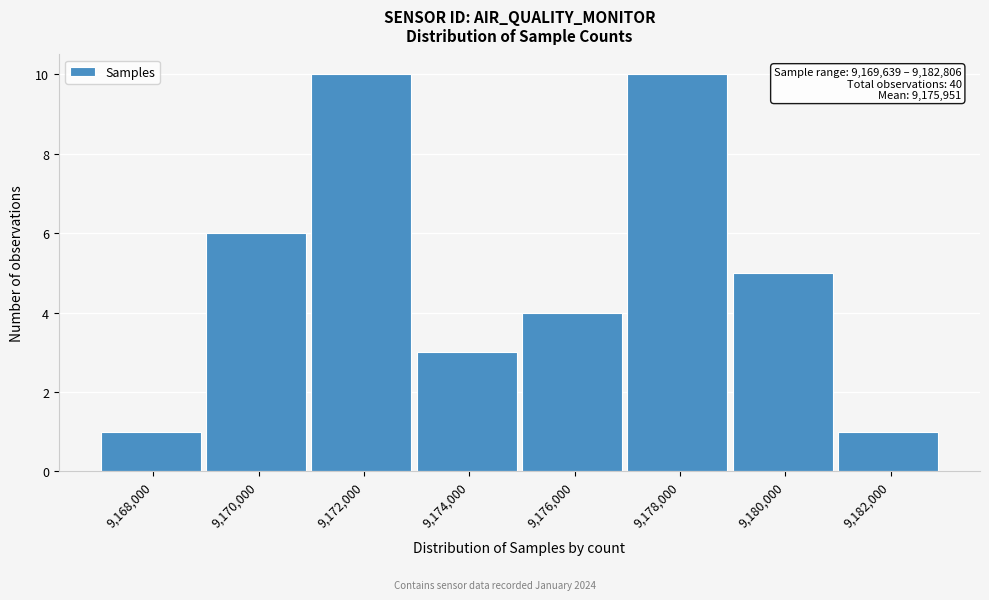

Reading right to left, list all the values displayed in this chart.

1	5	10	4	3	10	6	1